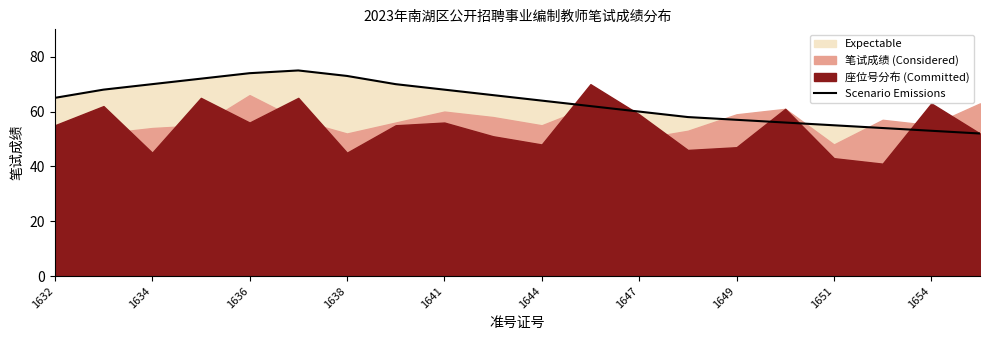

The Scenario Emissions series shows 119 at 1641. True or false?

False